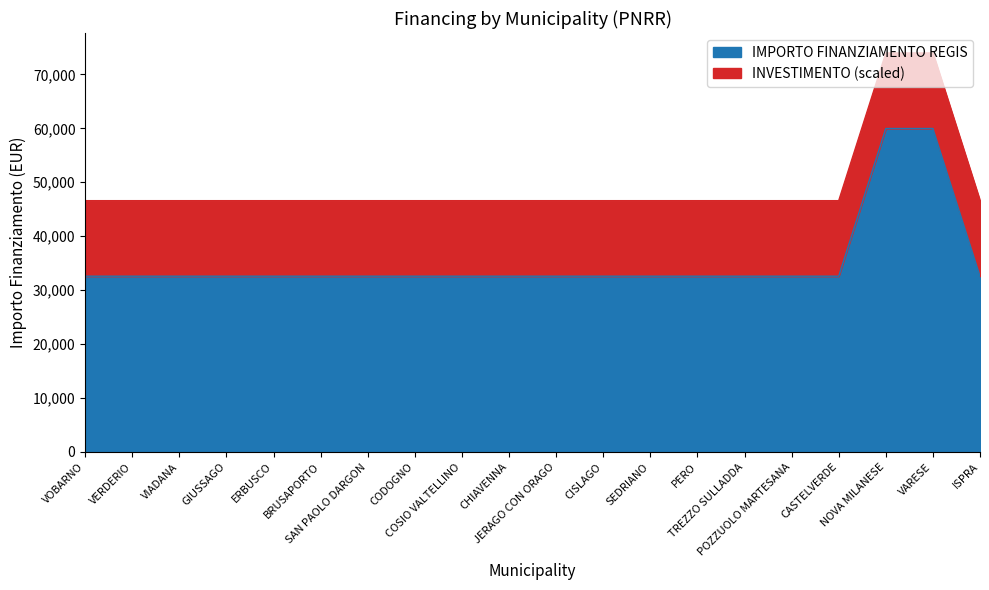

At which category does the chart reach its minimum across all series?

VOBARNO